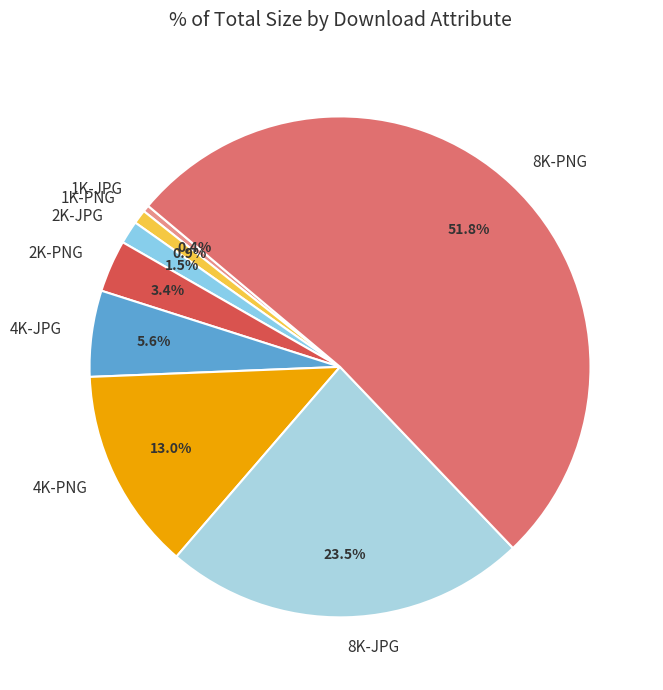

Which slice is the largest?

8K-PNG